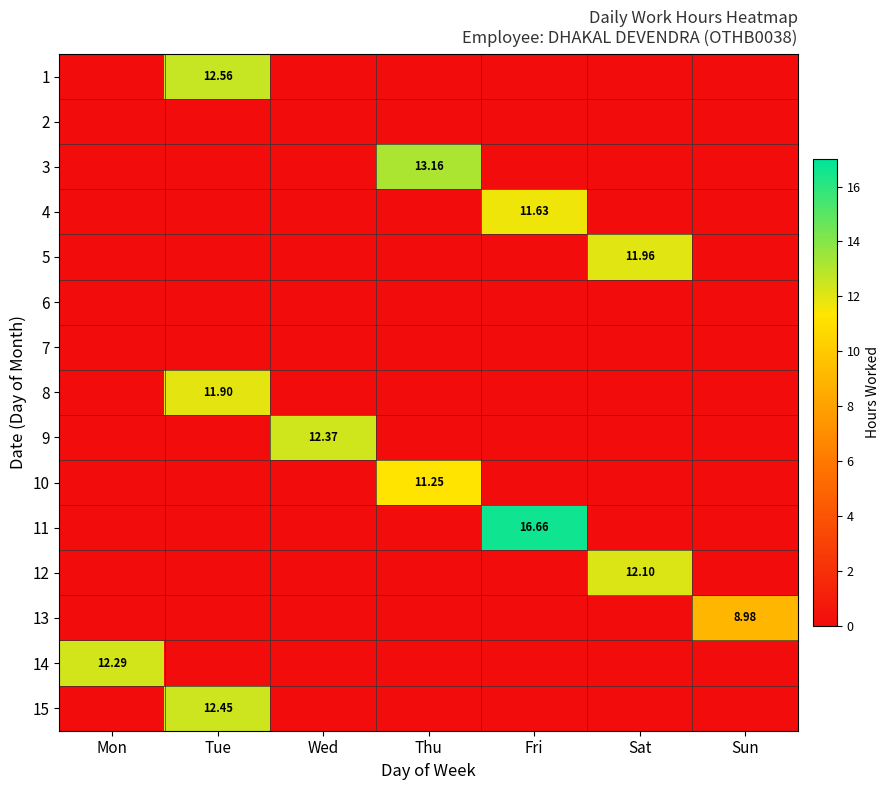

How many data points in 13 are above 0?

1